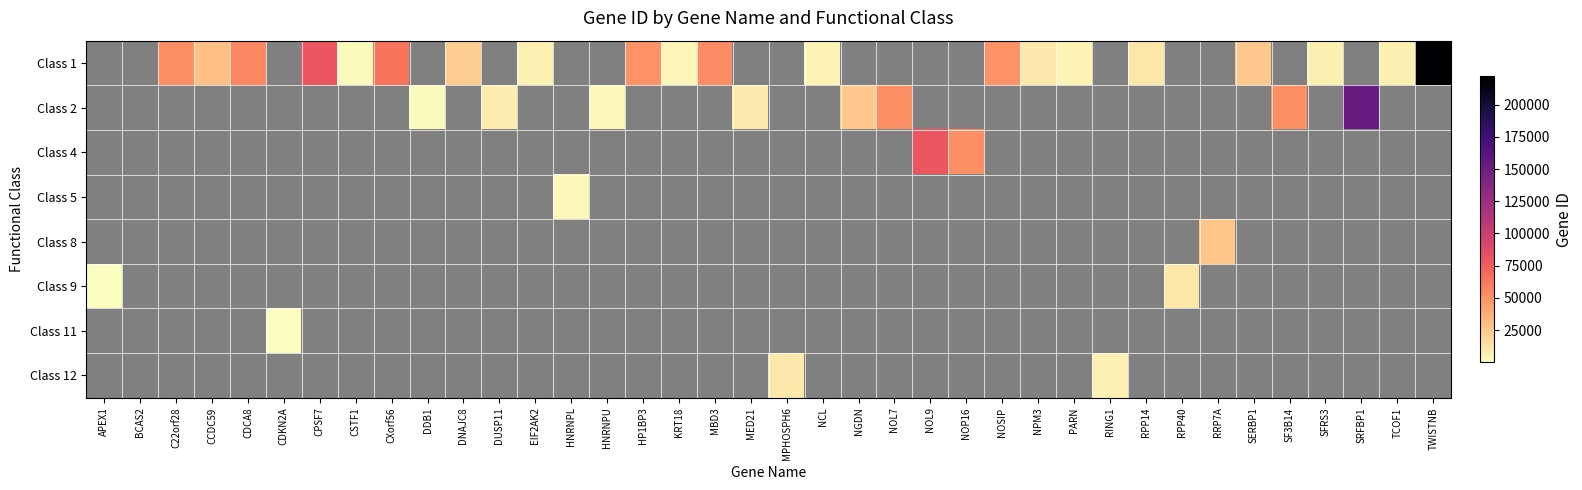

What is the highest value of the Class 9 series?

10799.0